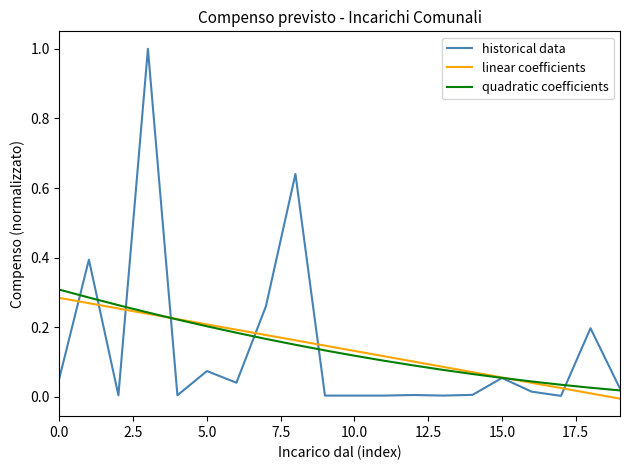

True or false: quadratic coefficients and linear coefficients intersect in this chart.

True